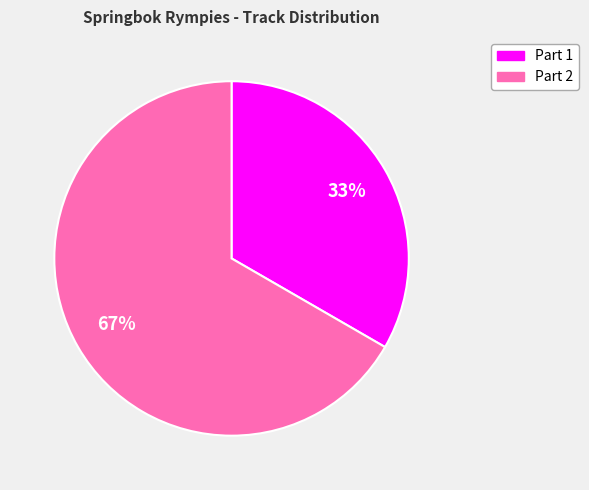

Is there any slice that represents more than half of the pie?

Yes